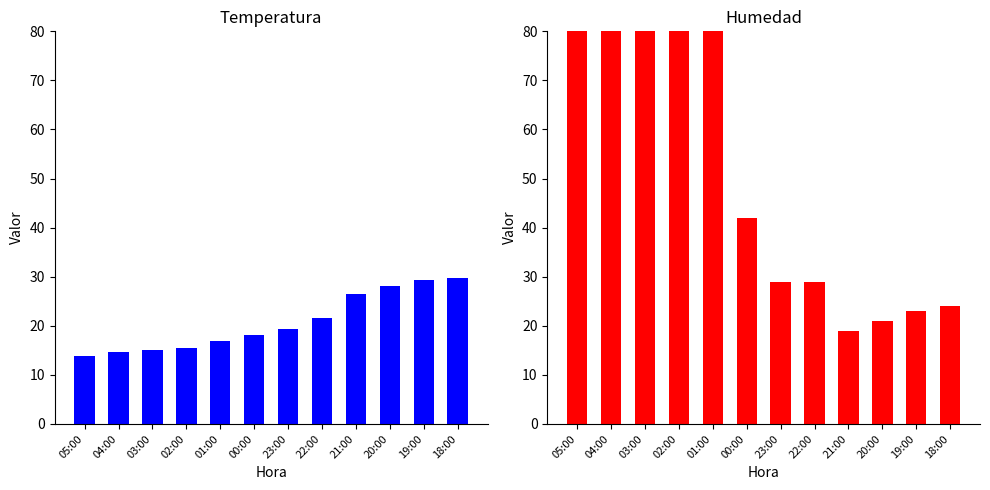

At which category is the sum across all series the highest?

05:00